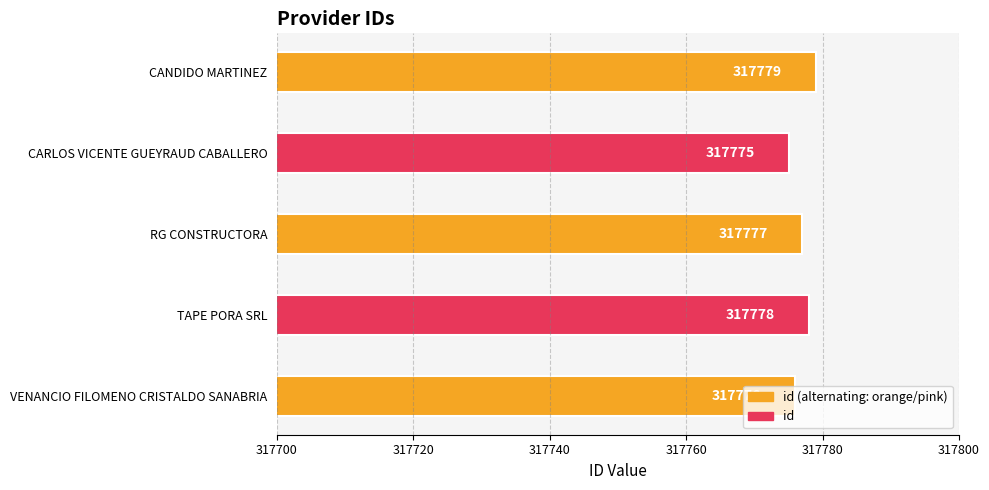

Approximately how many times larger is the value at VENANCIO FILOMENO CRISTALDO SANABRIA compared to TAPE PORA SRL?

1.0